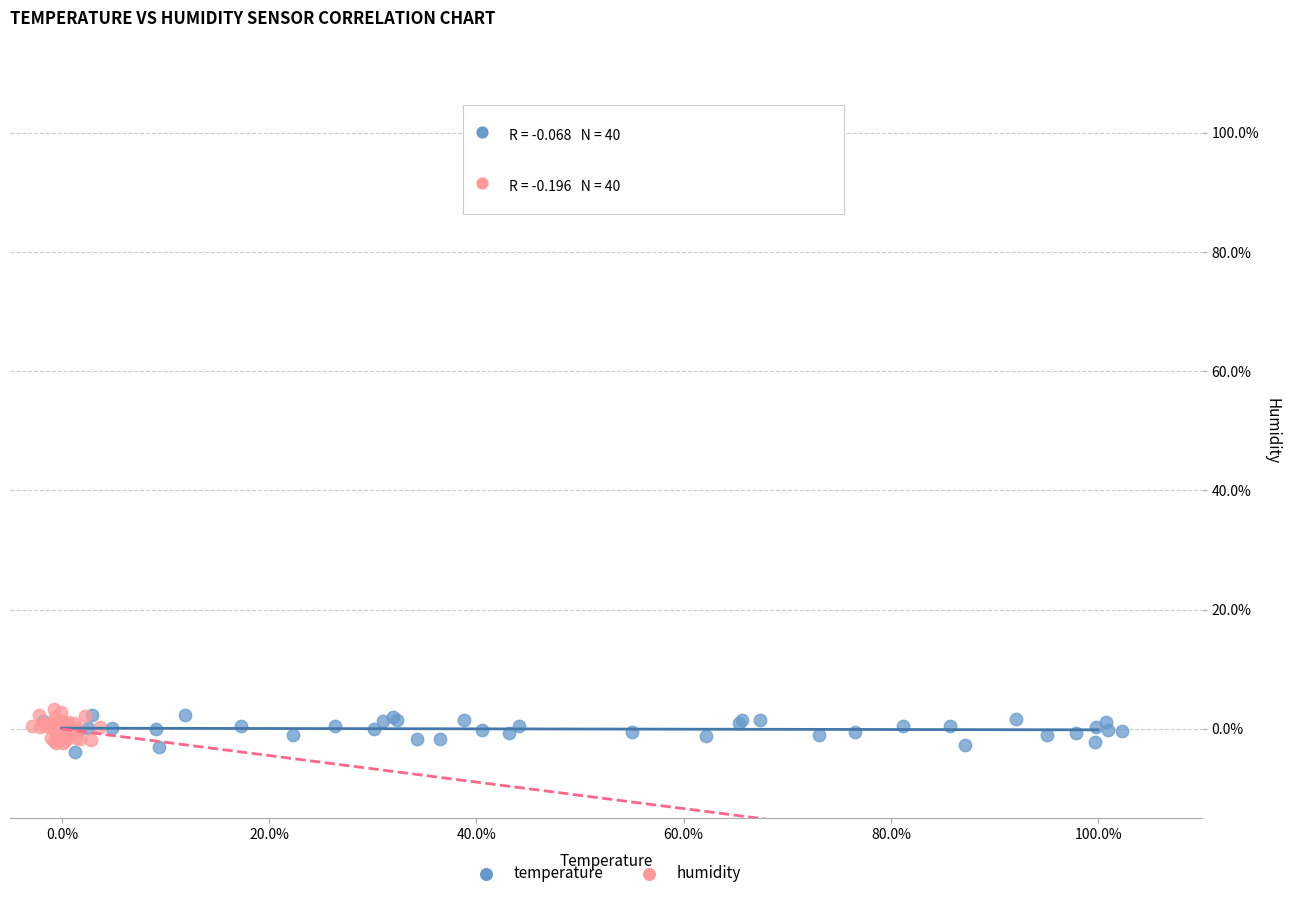

Which series contains the lowest Y value?

temperature